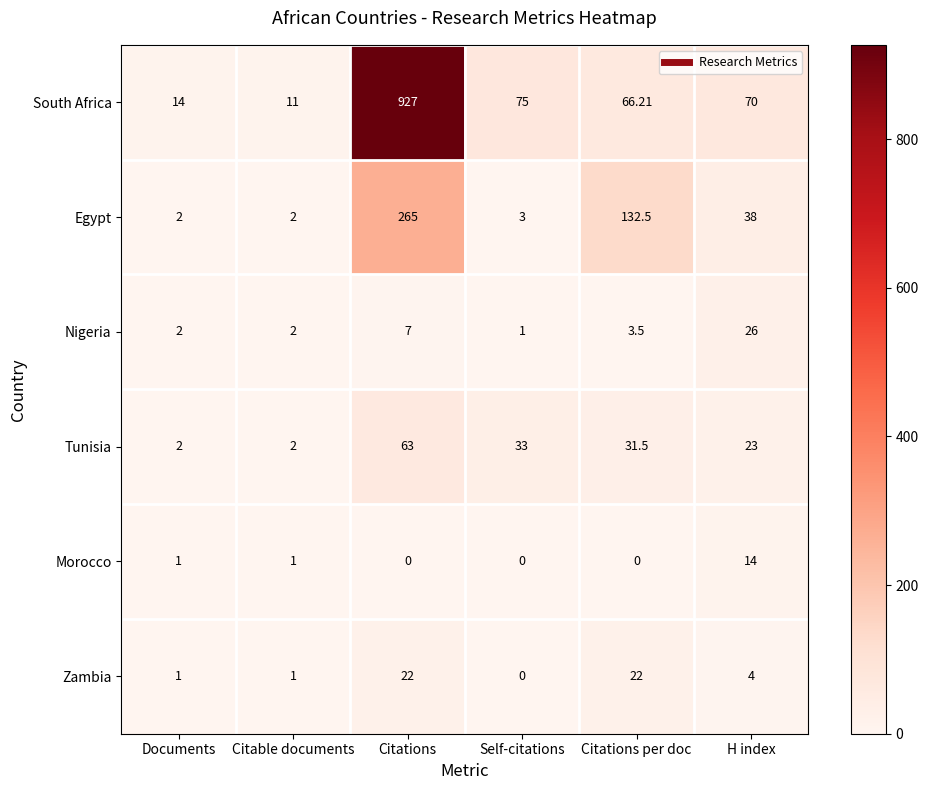

Which series changed the most between Self-citations and Citations per doc?

Egypt